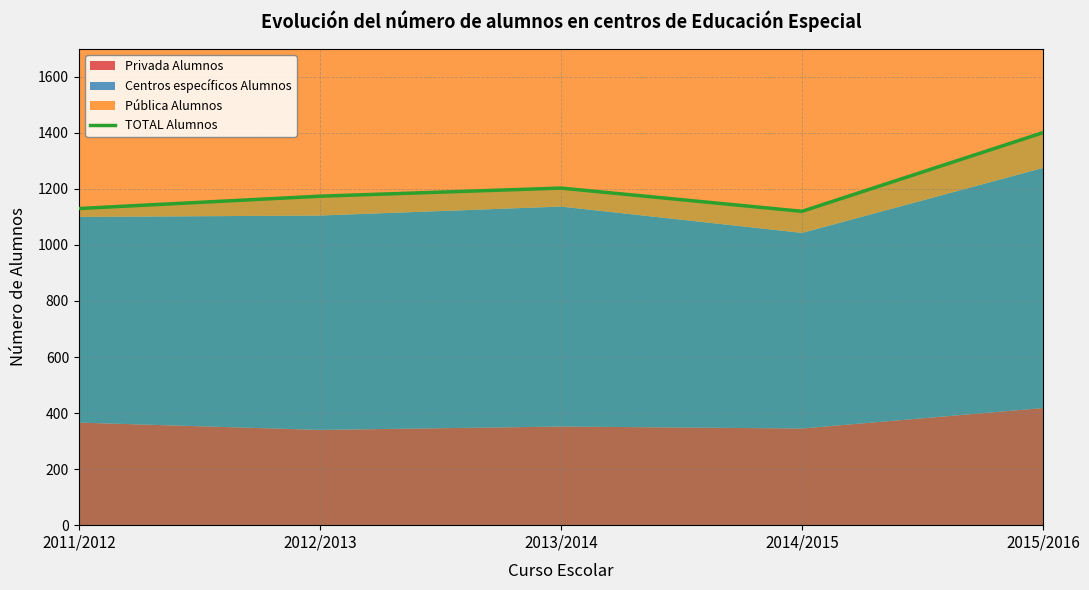

Count the number of categories in the chart.

5